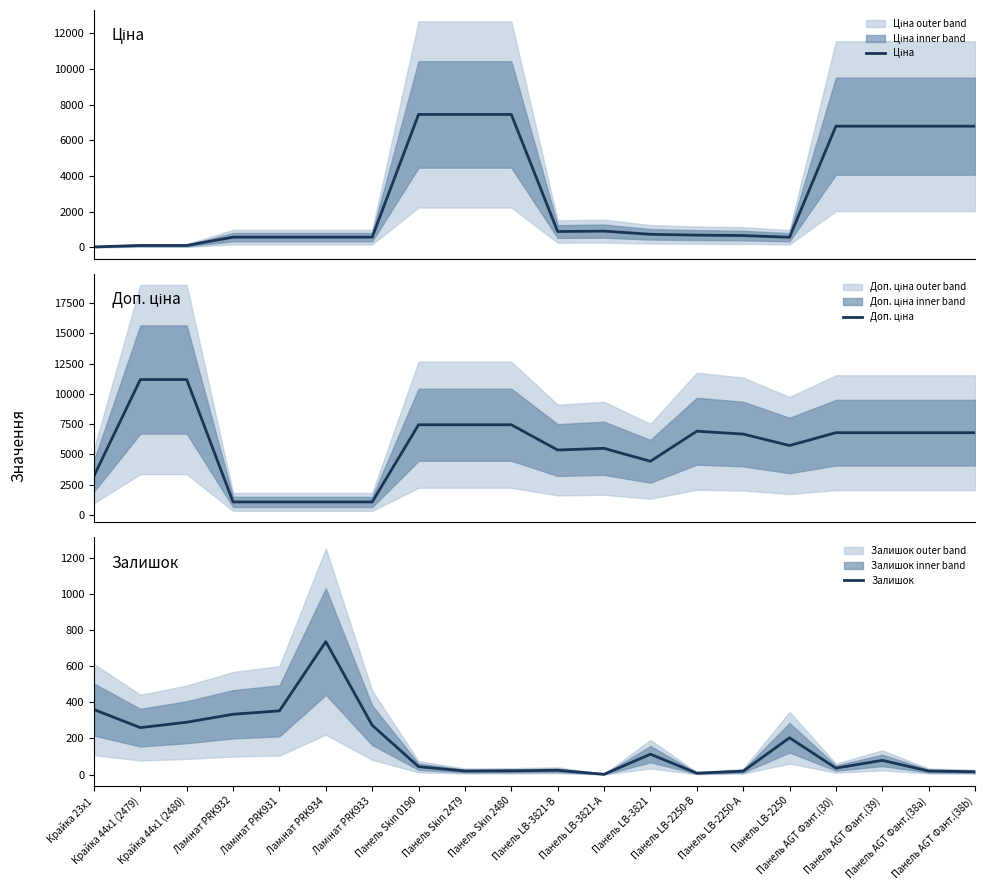

The value of Доп. ціна at Ламінат PRK932 is 1905.2. True or false?

False